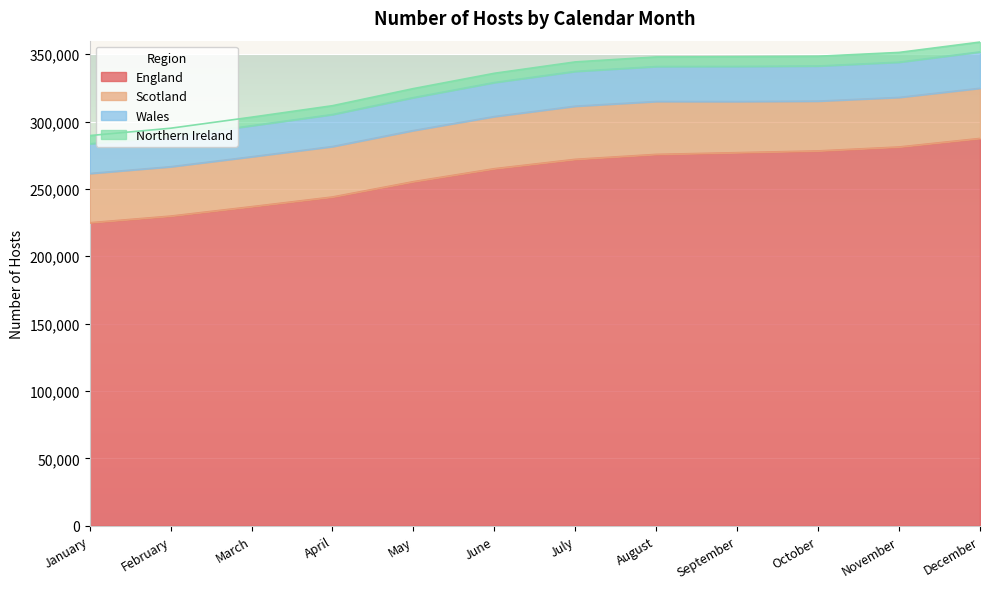

At which label does Northern Ireland reach its minimum?

January